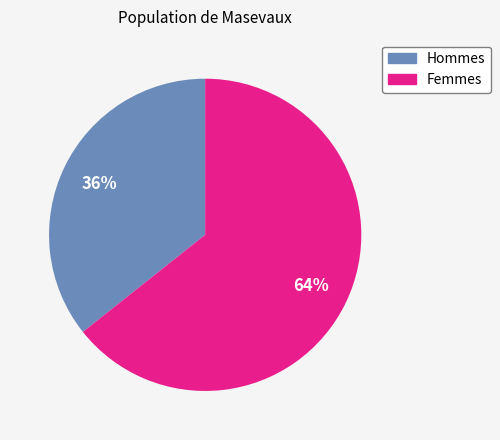

Which slice is the largest?

Femmes